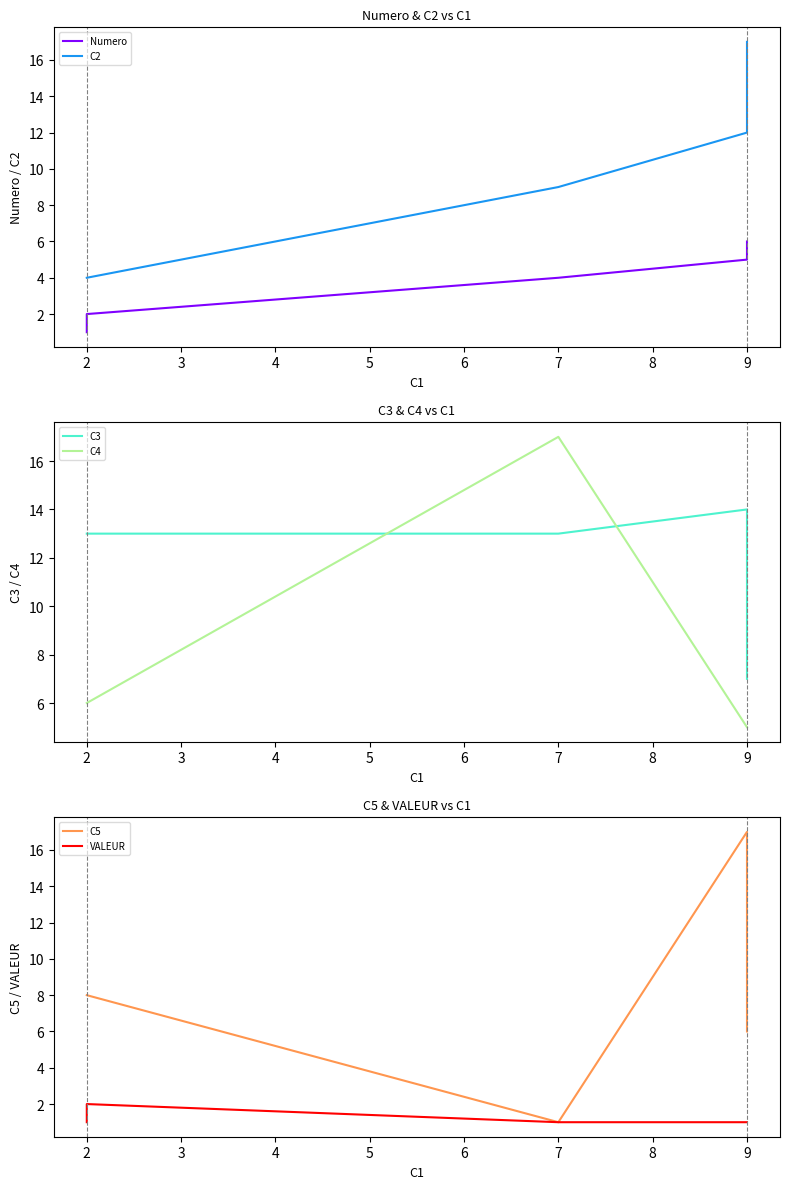

What is the average value of the C4 series?

8